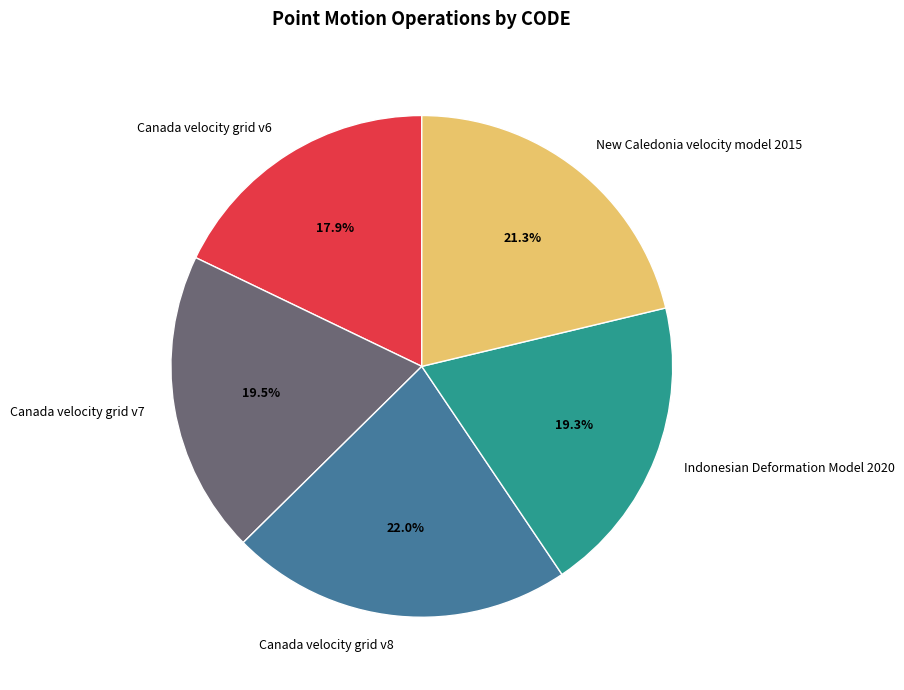

Is it true that New Caledonia velocity model 2015 is 21% of the pie?

True